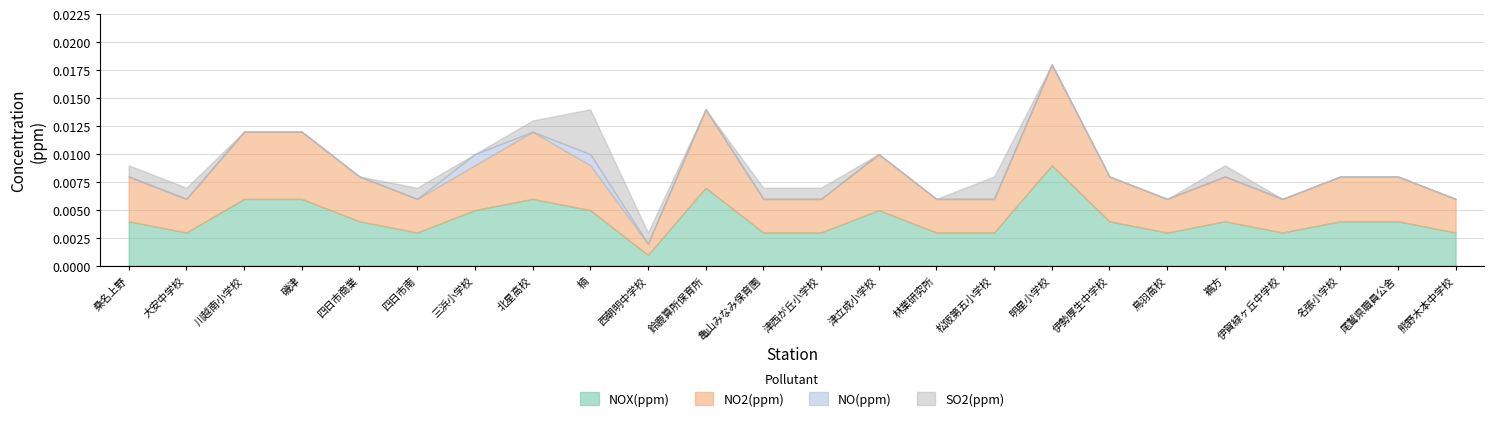

At 磯津, list the series in order from largest to smallest.

NOX(ppm), NO2(ppm), NO(ppm), SO2(ppm)